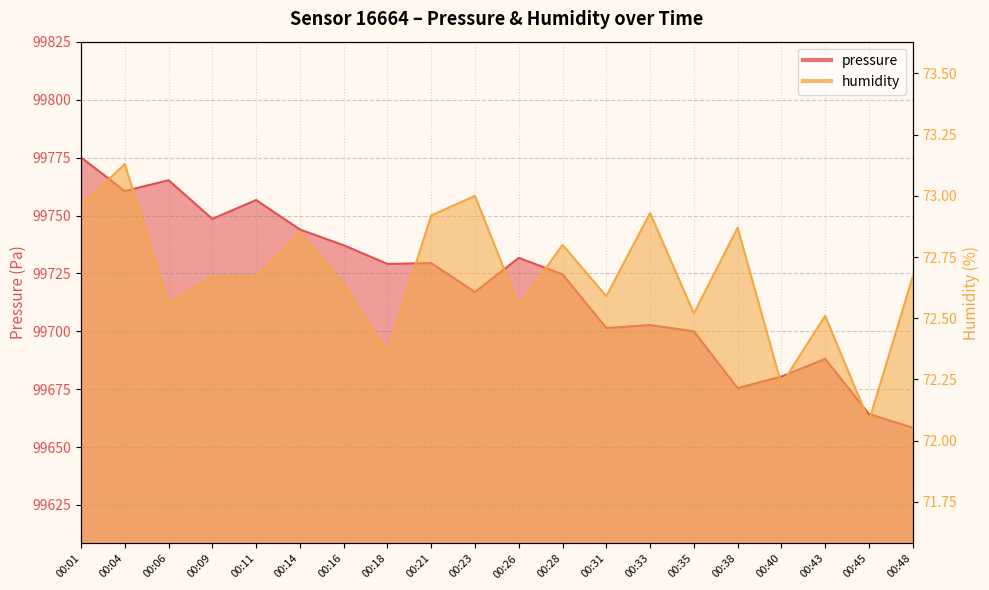

Rank the series by their average value, from lowest to highest.

humidity, pressure